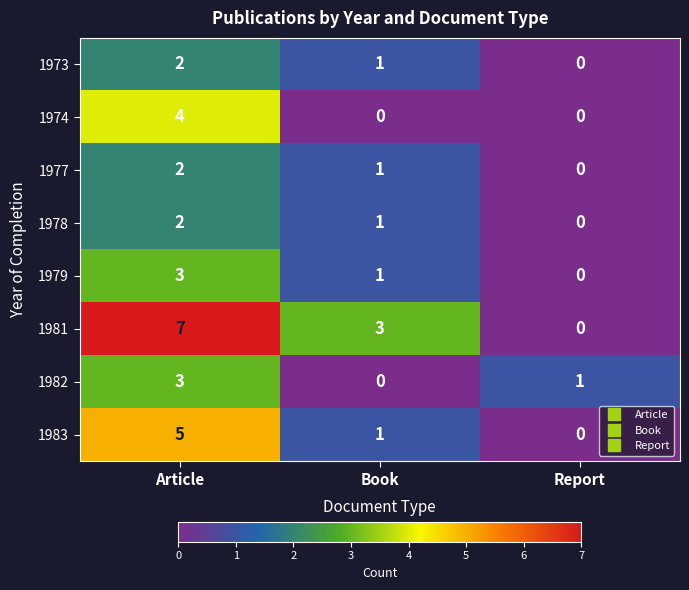

What is the maximum value shown in the chart?

7